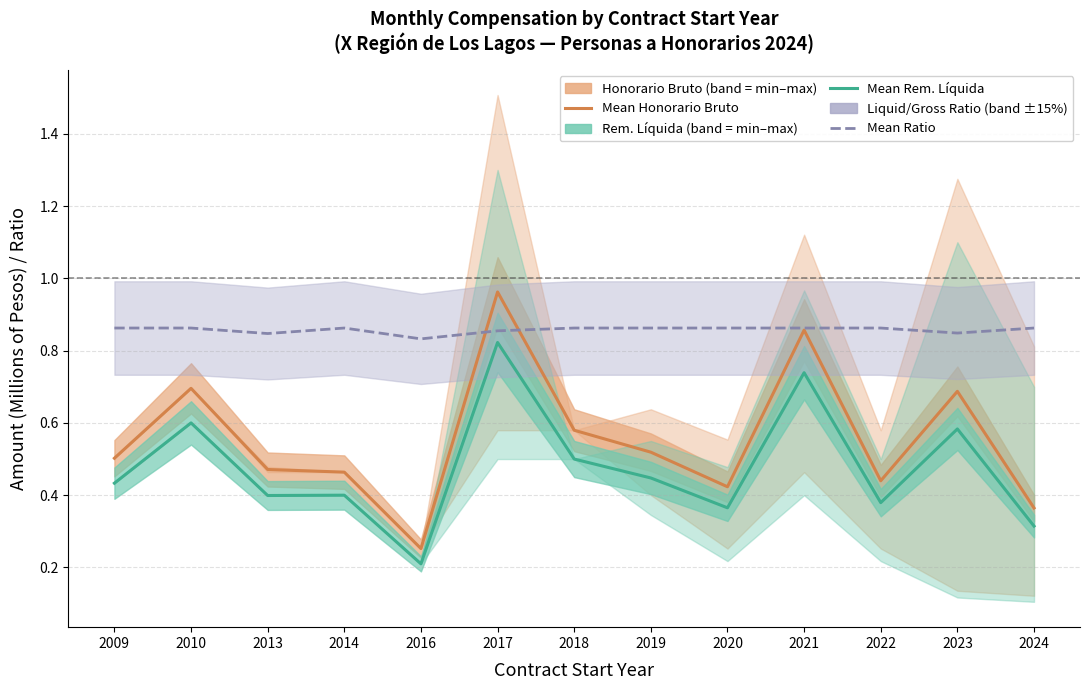

True or false: Remuneración Líquida Mensualizada (mean, M Pesos) and Liquid / Gross Ratio intersect in this chart.

False